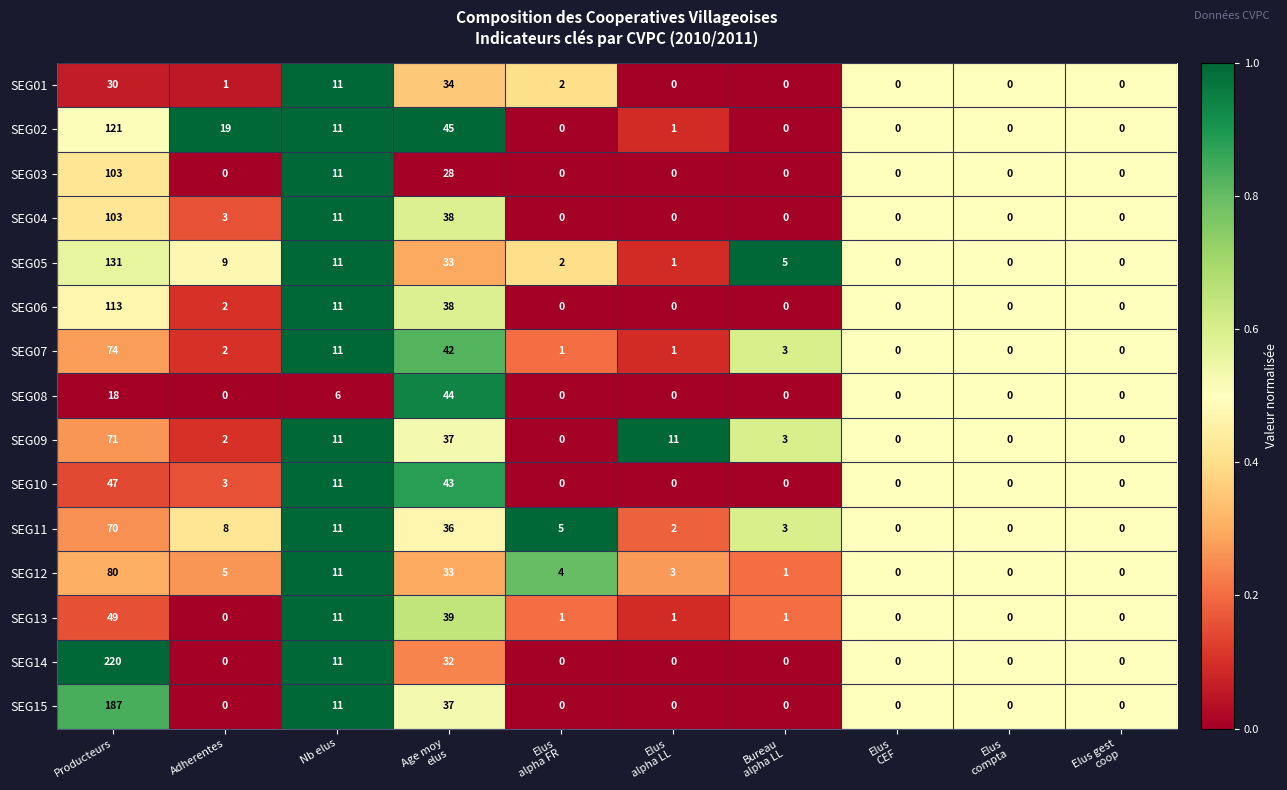

What is the maximum value for SEG12?

80